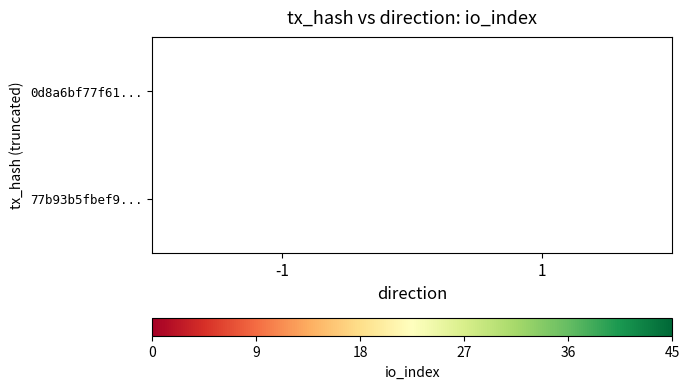

True or false: 77b93b5fbef9... has a value of 3 at 1.

True